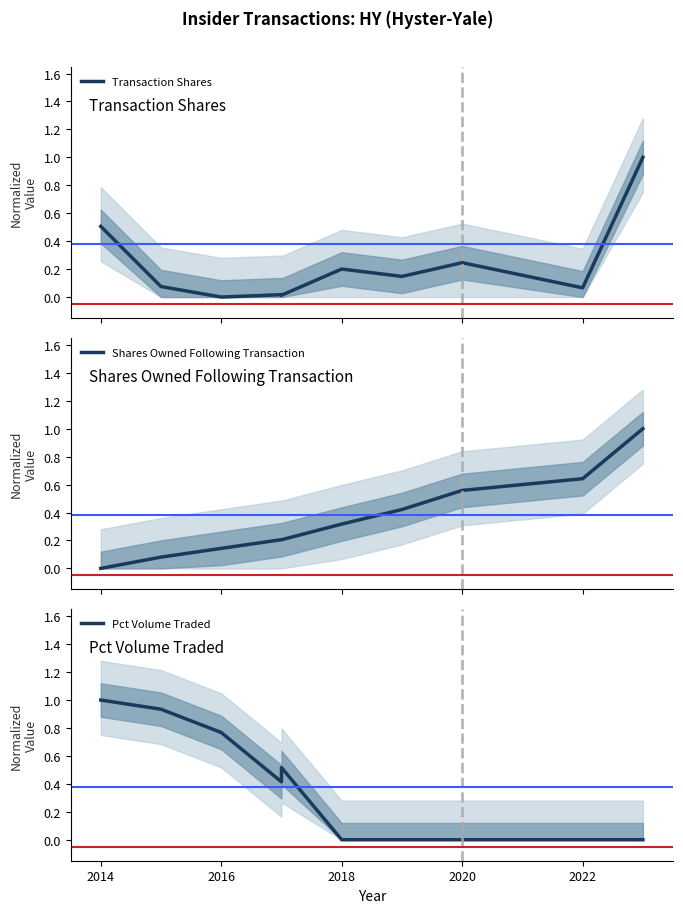

Is it true that Transaction Shares equals 0.7 at 2014?

False